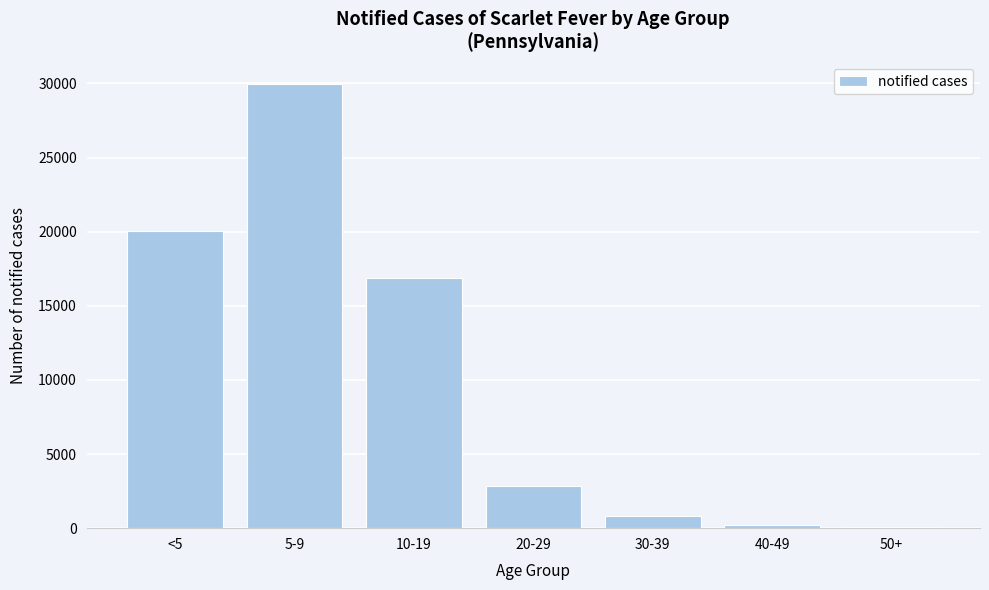

Where is the data nearest to the value 15009?

10-19